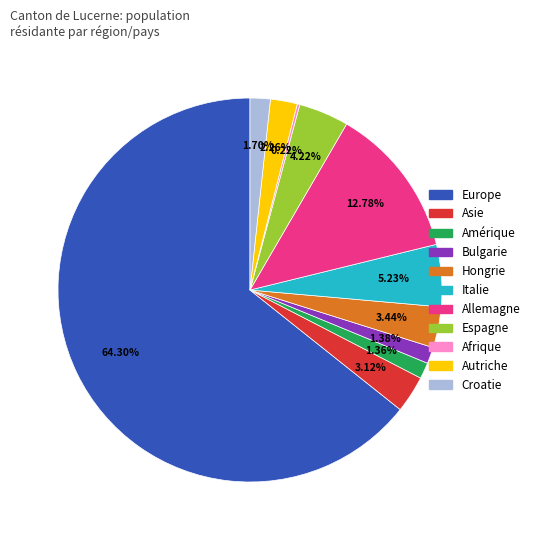

Combined, do Espagne and Amérique account for over 50%?

No